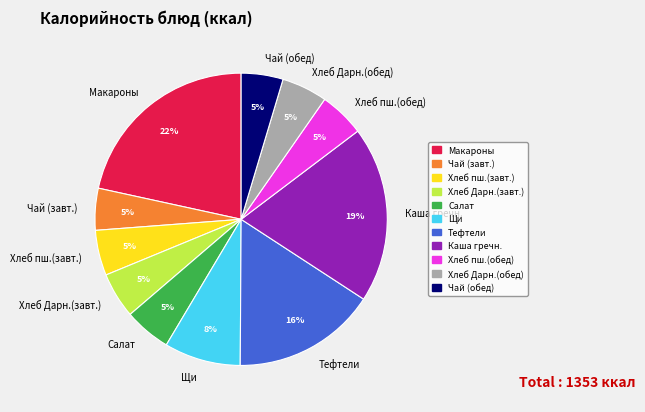

Which slice is the largest?

Макароны